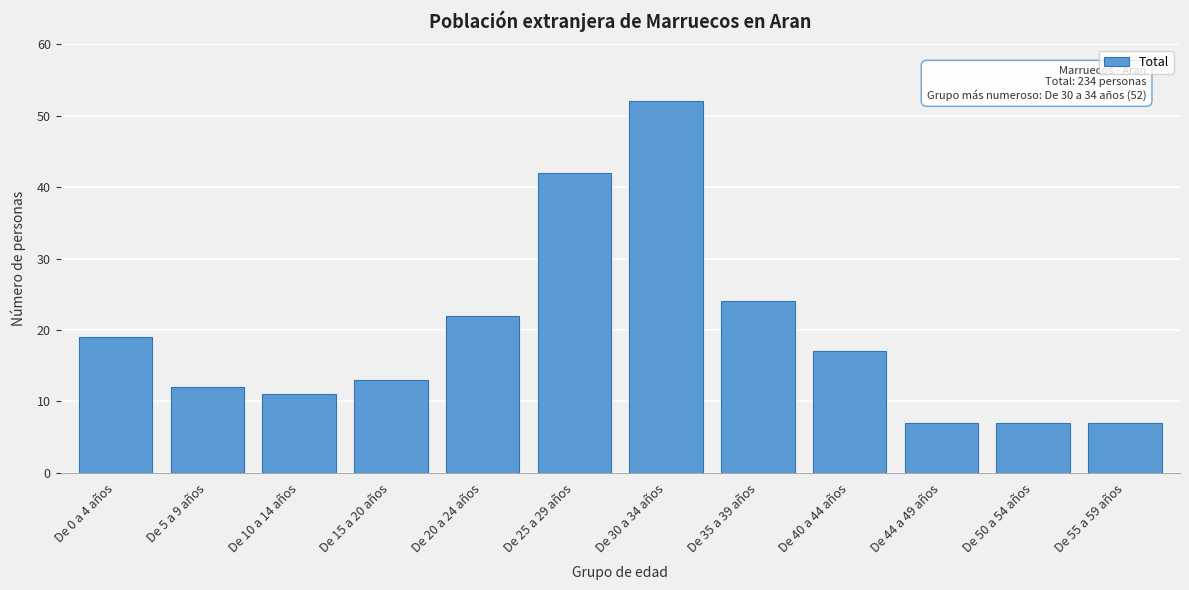

Reading right to left, transcribe all the data shown in this chart.

De 55 a 59 años=7	De 50 a 54 años=7	De 44 a 49 años=7	De 40 a 44 años=17	De 35 a 39 años=24	De 30 a 34 años=52	De 25 a 29 años=42	De 20 a 24 años=22	De 15 a 20 años=13	De 10 a 14 años=11	De 5 a 9 años=12	De 0 a 4 años=19